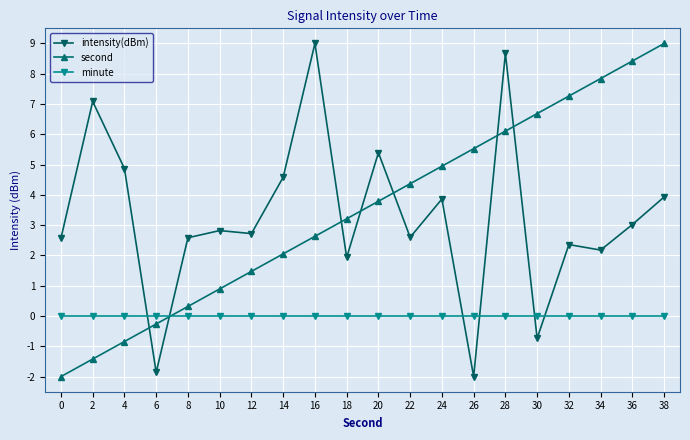

What is the greatest value displayed?

9.0